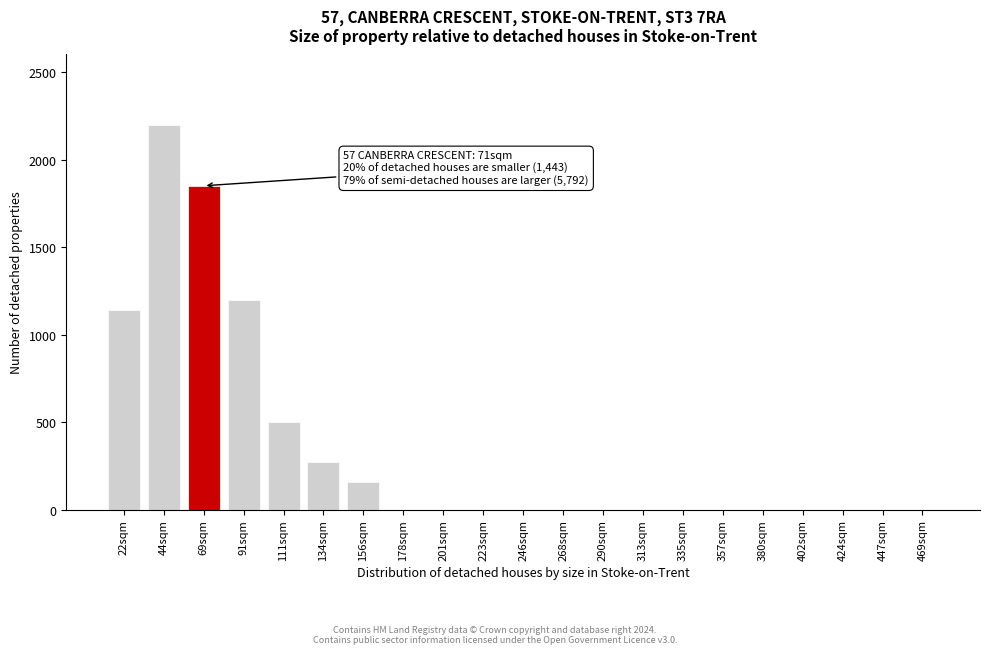

Reading right to left, transcribe all the data shown in this chart.

469sqm=0	447sqm=0	424sqm=0	402sqm=0	380sqm=0	357sqm=0	335sqm=0	313sqm=0	290sqm=0	268sqm=0	246sqm=0	223sqm=0	201sqm=0	178sqm=0	156sqm=160	134sqm=270	111sqm=500	91sqm=1200	69sqm=1850	44sqm=2200	22sqm=1143